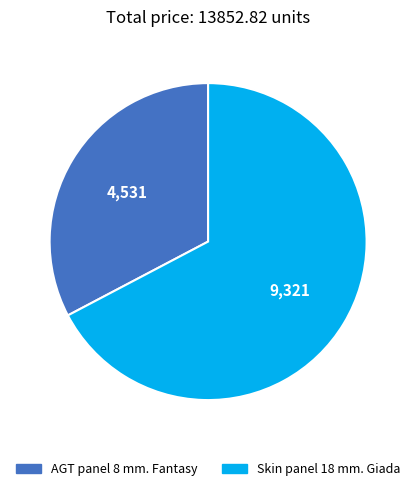

Count the number of slices in the pie.

2